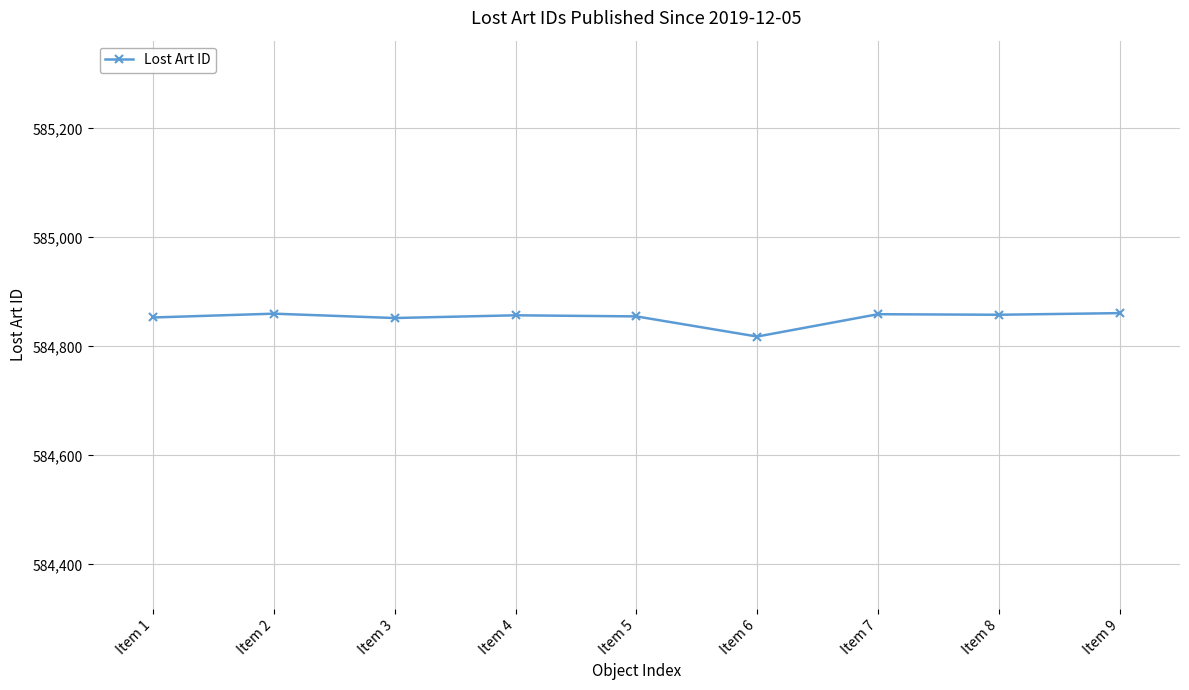

The value at Item 1 is 894195. True or false?

False